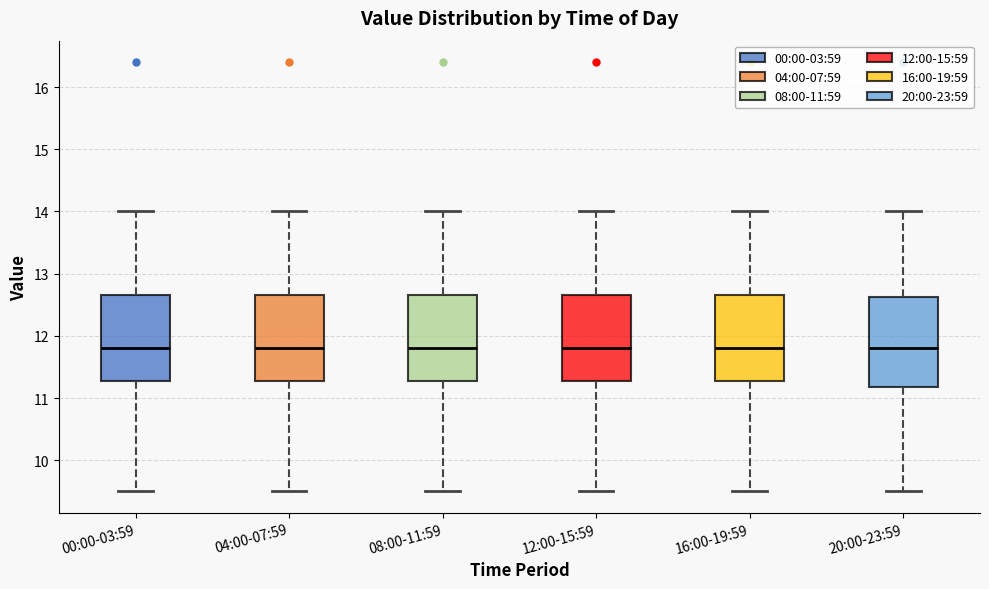

Reading left to right, read every box against the y-axis: the position of its median line, the range the box covers, and the ends of its whiskers. The values are not printed on the chart, so give them approximately, as read against the axis.

00:00-03:59: median 11.8, box 11.3 to 12.7, whiskers 9.5 to 14.0
04:00-07:59: median 11.8, box 11.3 to 12.7, whiskers 9.5 to 14.0
08:00-11:59: median 11.8, box 11.3 to 12.7, whiskers 9.5 to 14.0
12:00-15:59: median 11.8, box 11.3 to 12.7, whiskers 9.5 to 14.0
16:00-19:59: median 11.8, box 11.3 to 12.7, whiskers 9.5 to 14.0
20:00-23:59: median 11.8, box 11.2 to 12.6, whiskers 9.5 to 14.0